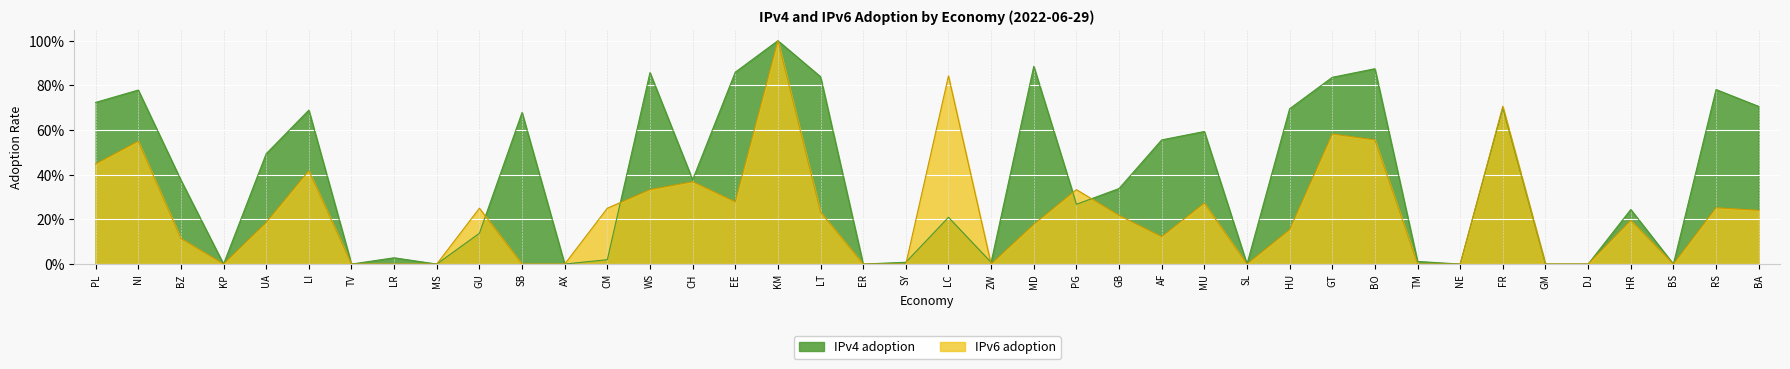

How many interior local peaks does the IPv4 adoption series have?

13